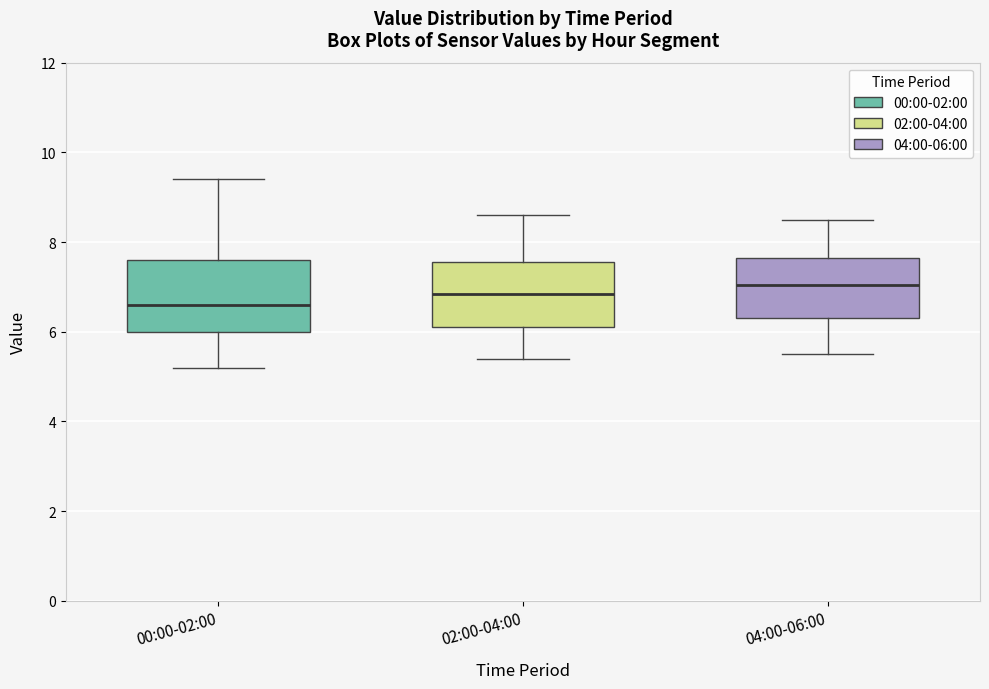

Which box has the highest median line?

04:00-06:00